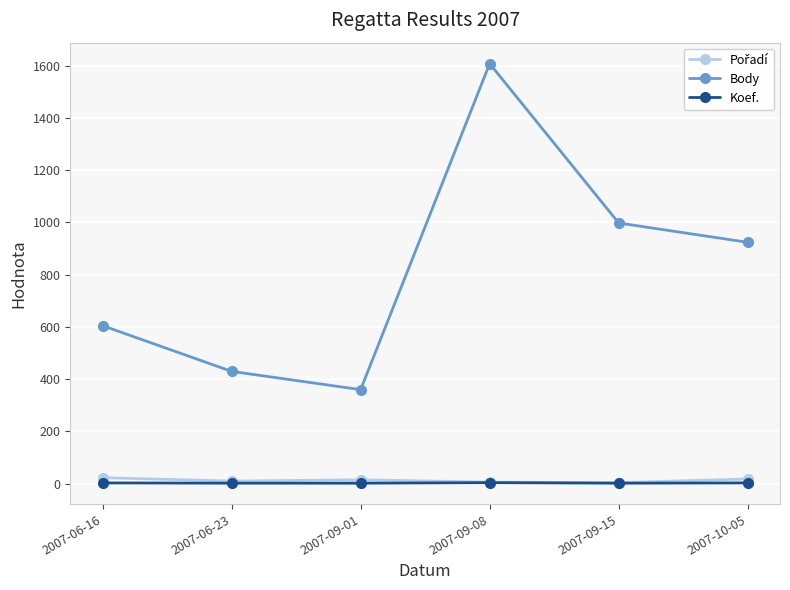

True or false: Body and Koef. intersect in this chart.

False